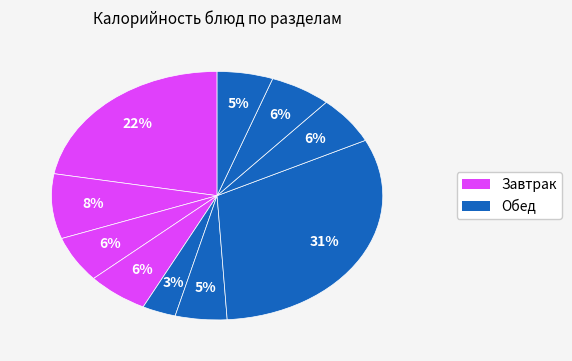

How many segments does this pie chart have?

10